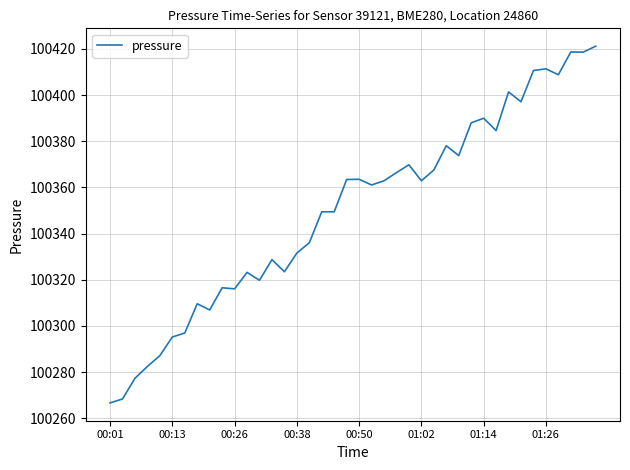

Does the chart have visible grid lines?

Yes